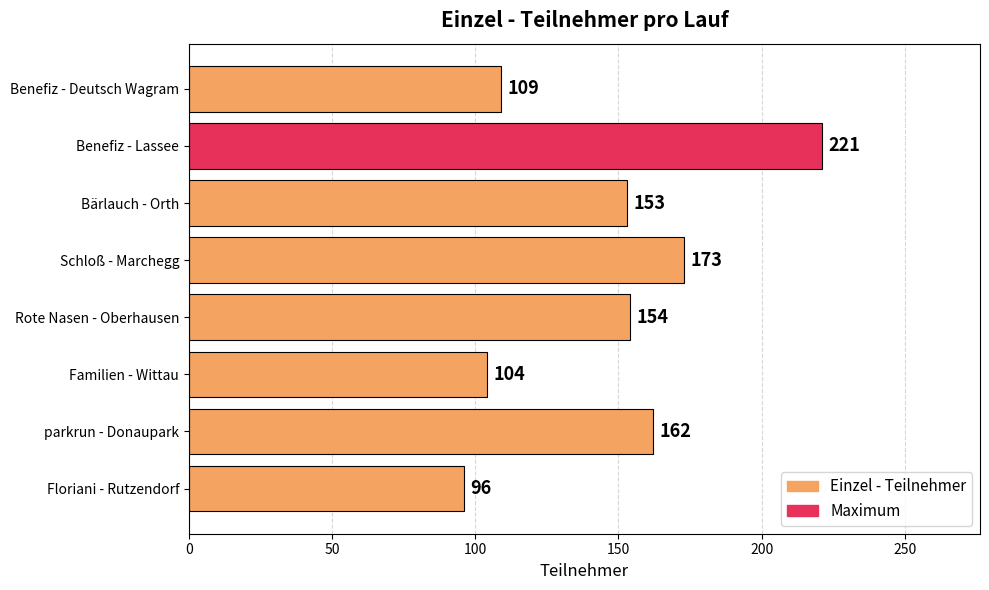

How many data points are less than 154?

4